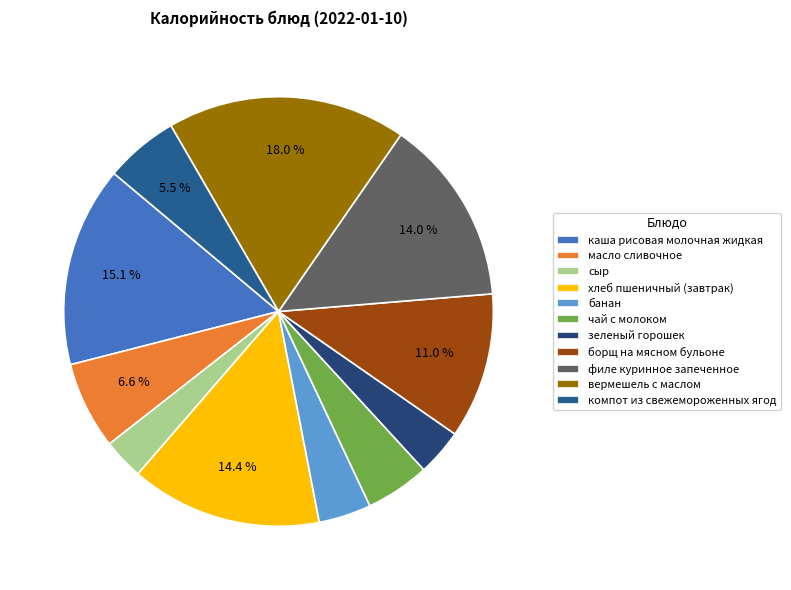

Does борщ на мясном бульоне account for over 50% of the chart?

No